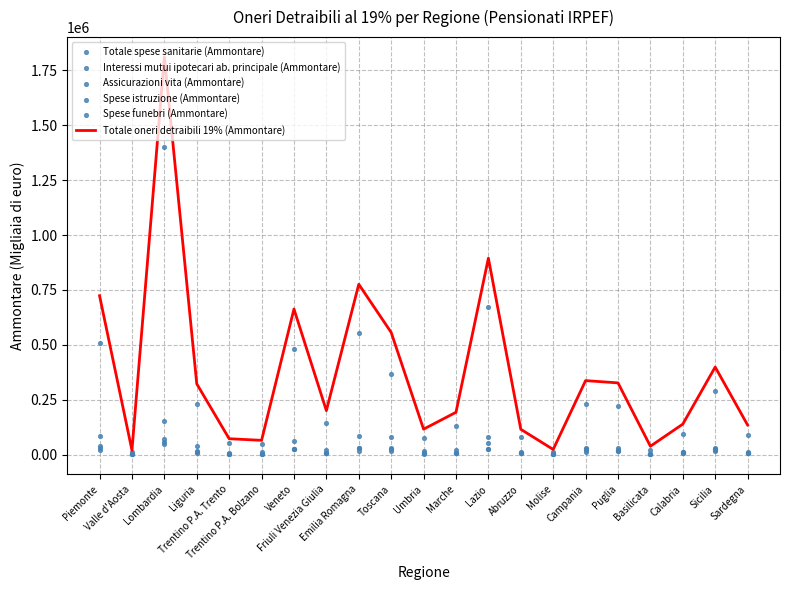

At which category is the sum across all series the highest?

Lombardia